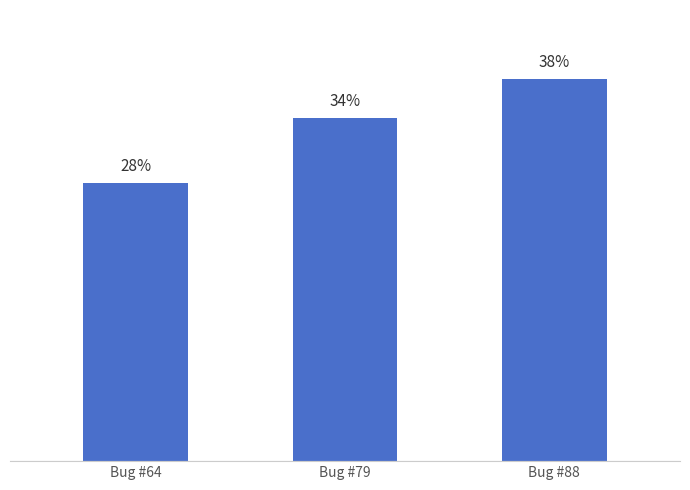

Are the bars horizontal?

No